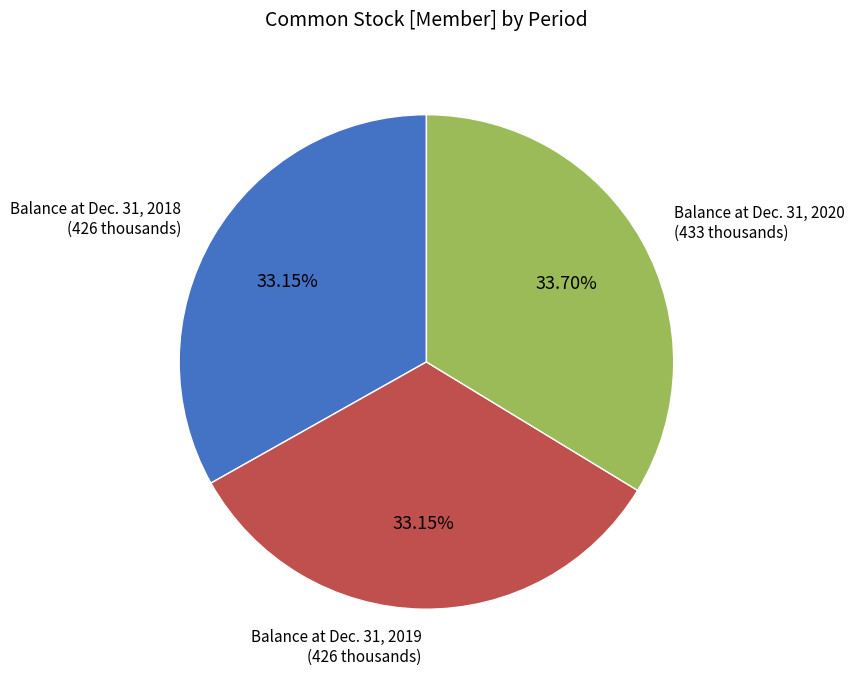

Is it true that Balance at Dec. 31, 2018 is 33% of the pie?

True